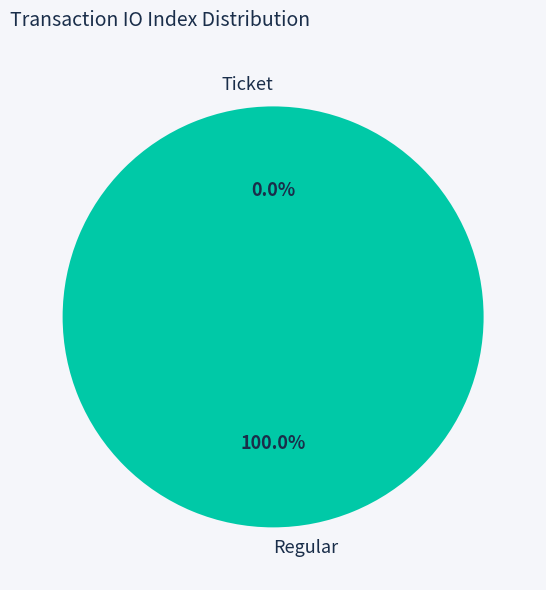

To the nearest percent, what is the combined percentage of Ticket and Regular?

100%